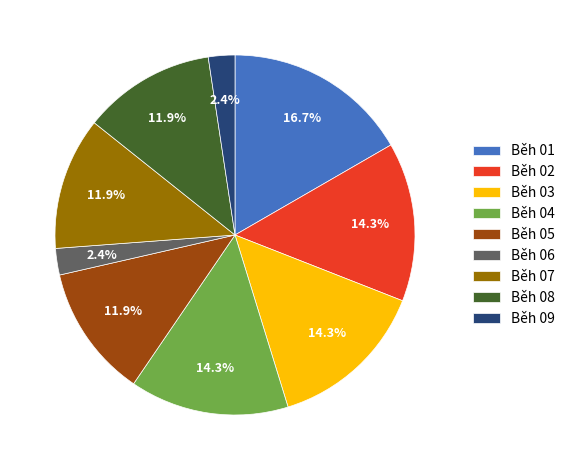

Which has a higher value, Běh 06 or Běh 04?

Běh 04